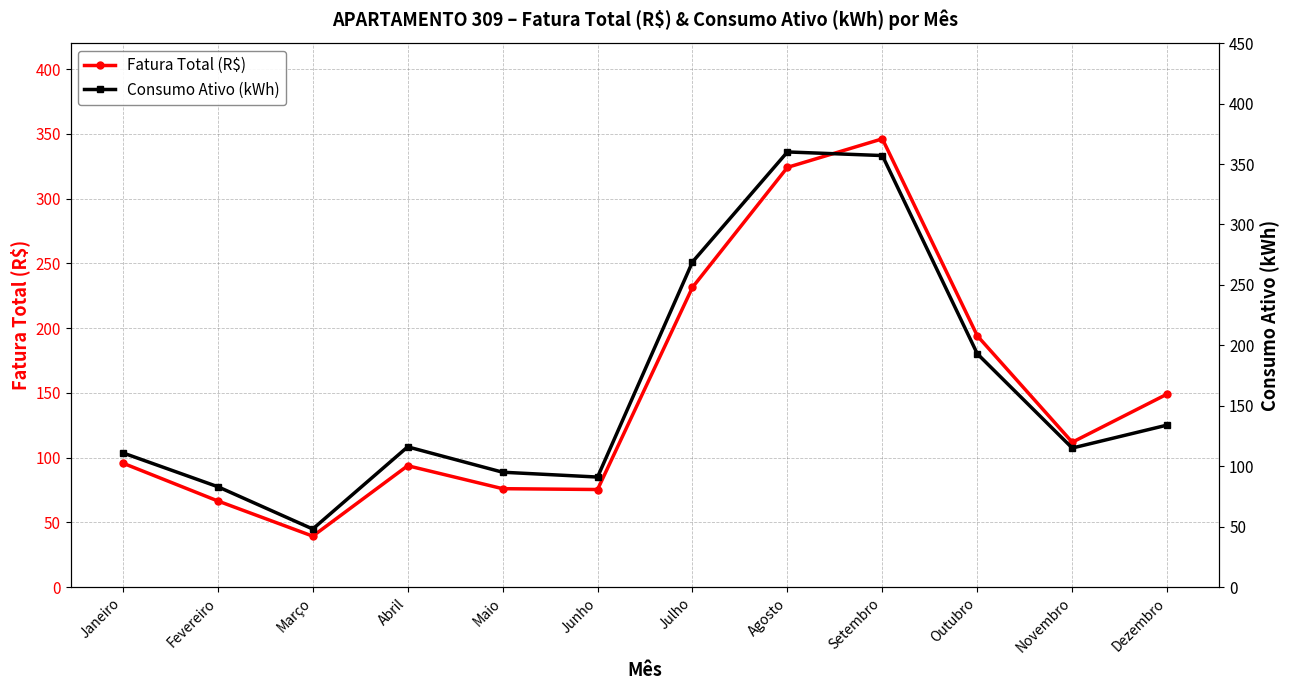

The value of Consumo Ativo (kWh) at Março is 31.9. True or false?

False